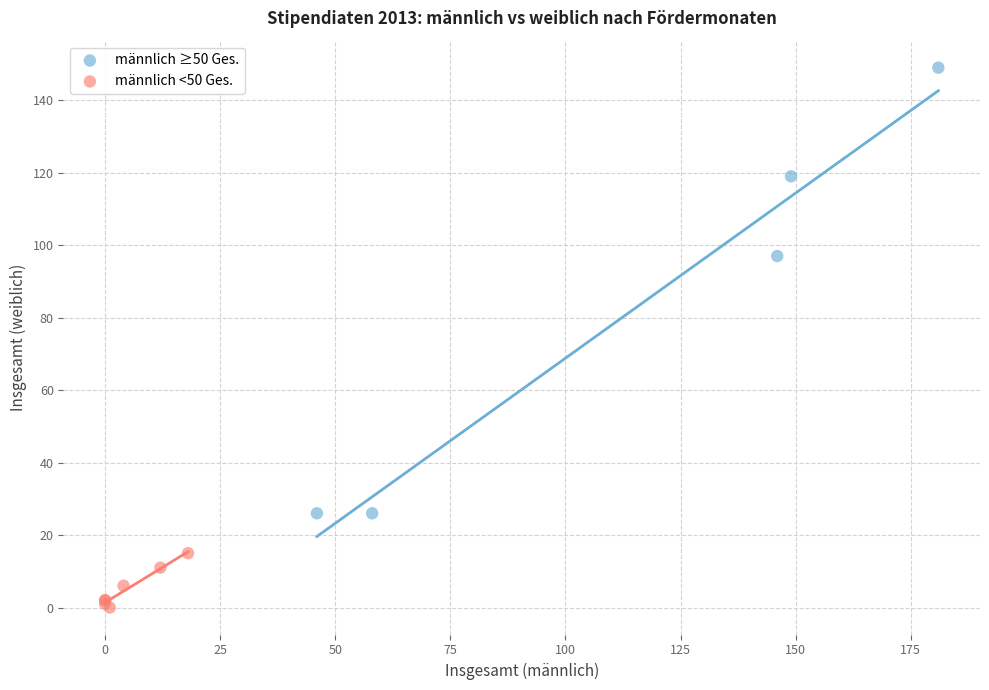

What are all the series names shown in the legend?

männlich ≥50 Ges., männlich <50 Ges.